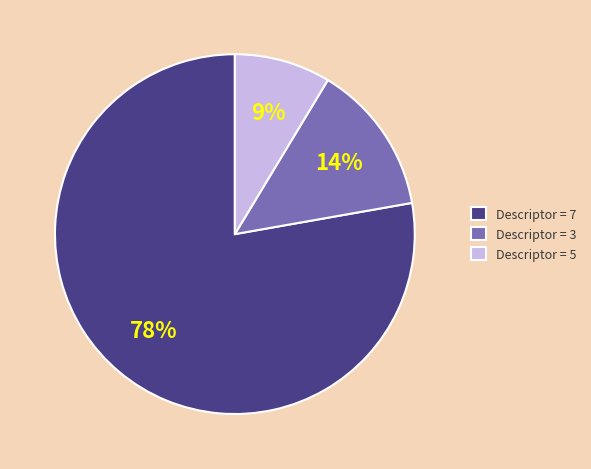

How many slices are in this pie chart?

3